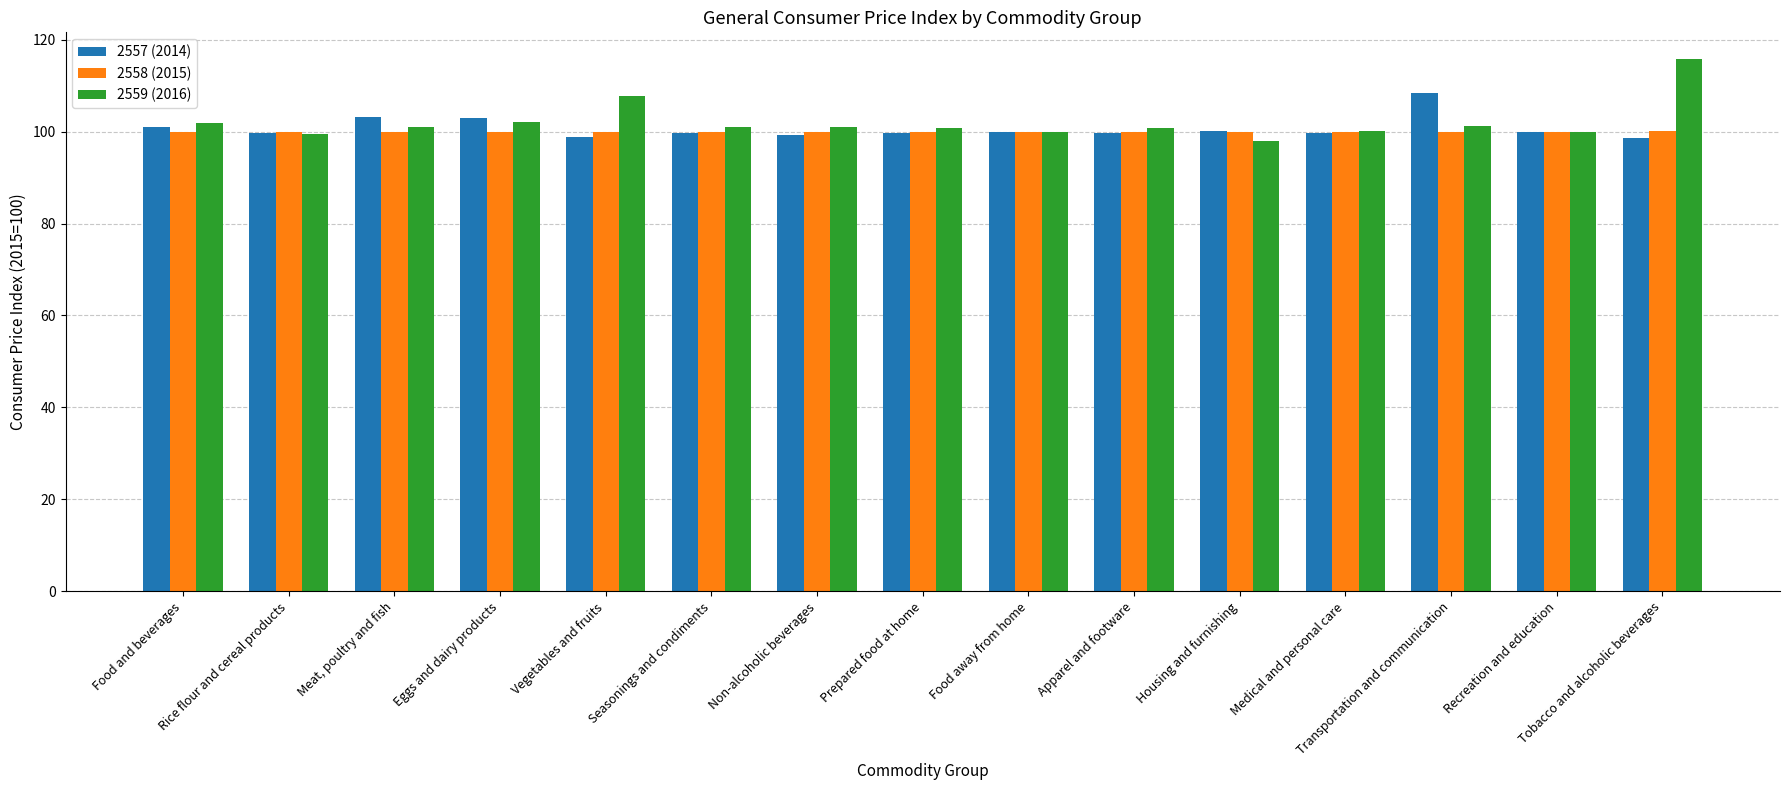

What is the maximum value shown in the chart?

115.8